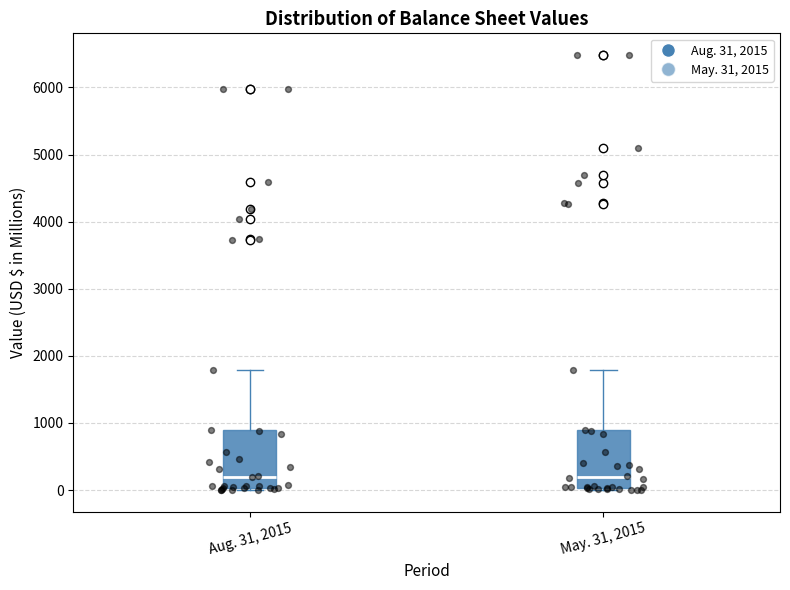

Reading left to right, read every box against the y-axis: the position of its median line, the range the box covers, and the ends of its whiskers. The values are not printed on the chart, so give them approximately, as read against the axis.

Aug. 31, 2015: median 200, box 0 to 900, whiskers 0 (just below the box's lower edge) to 1800
May. 31, 2015: median 200, box 0 to 900, whiskers 0 (just below the box's lower edge) to 1800